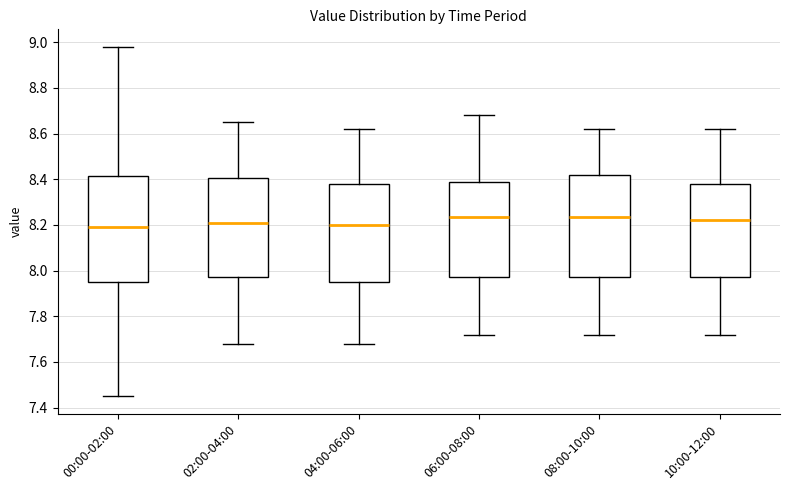

Where does the upper whisker of the box for 08:00-10:00 end on the y-axis? The values are not printed on the chart, so give them approximately, as read against the axis.

8.62